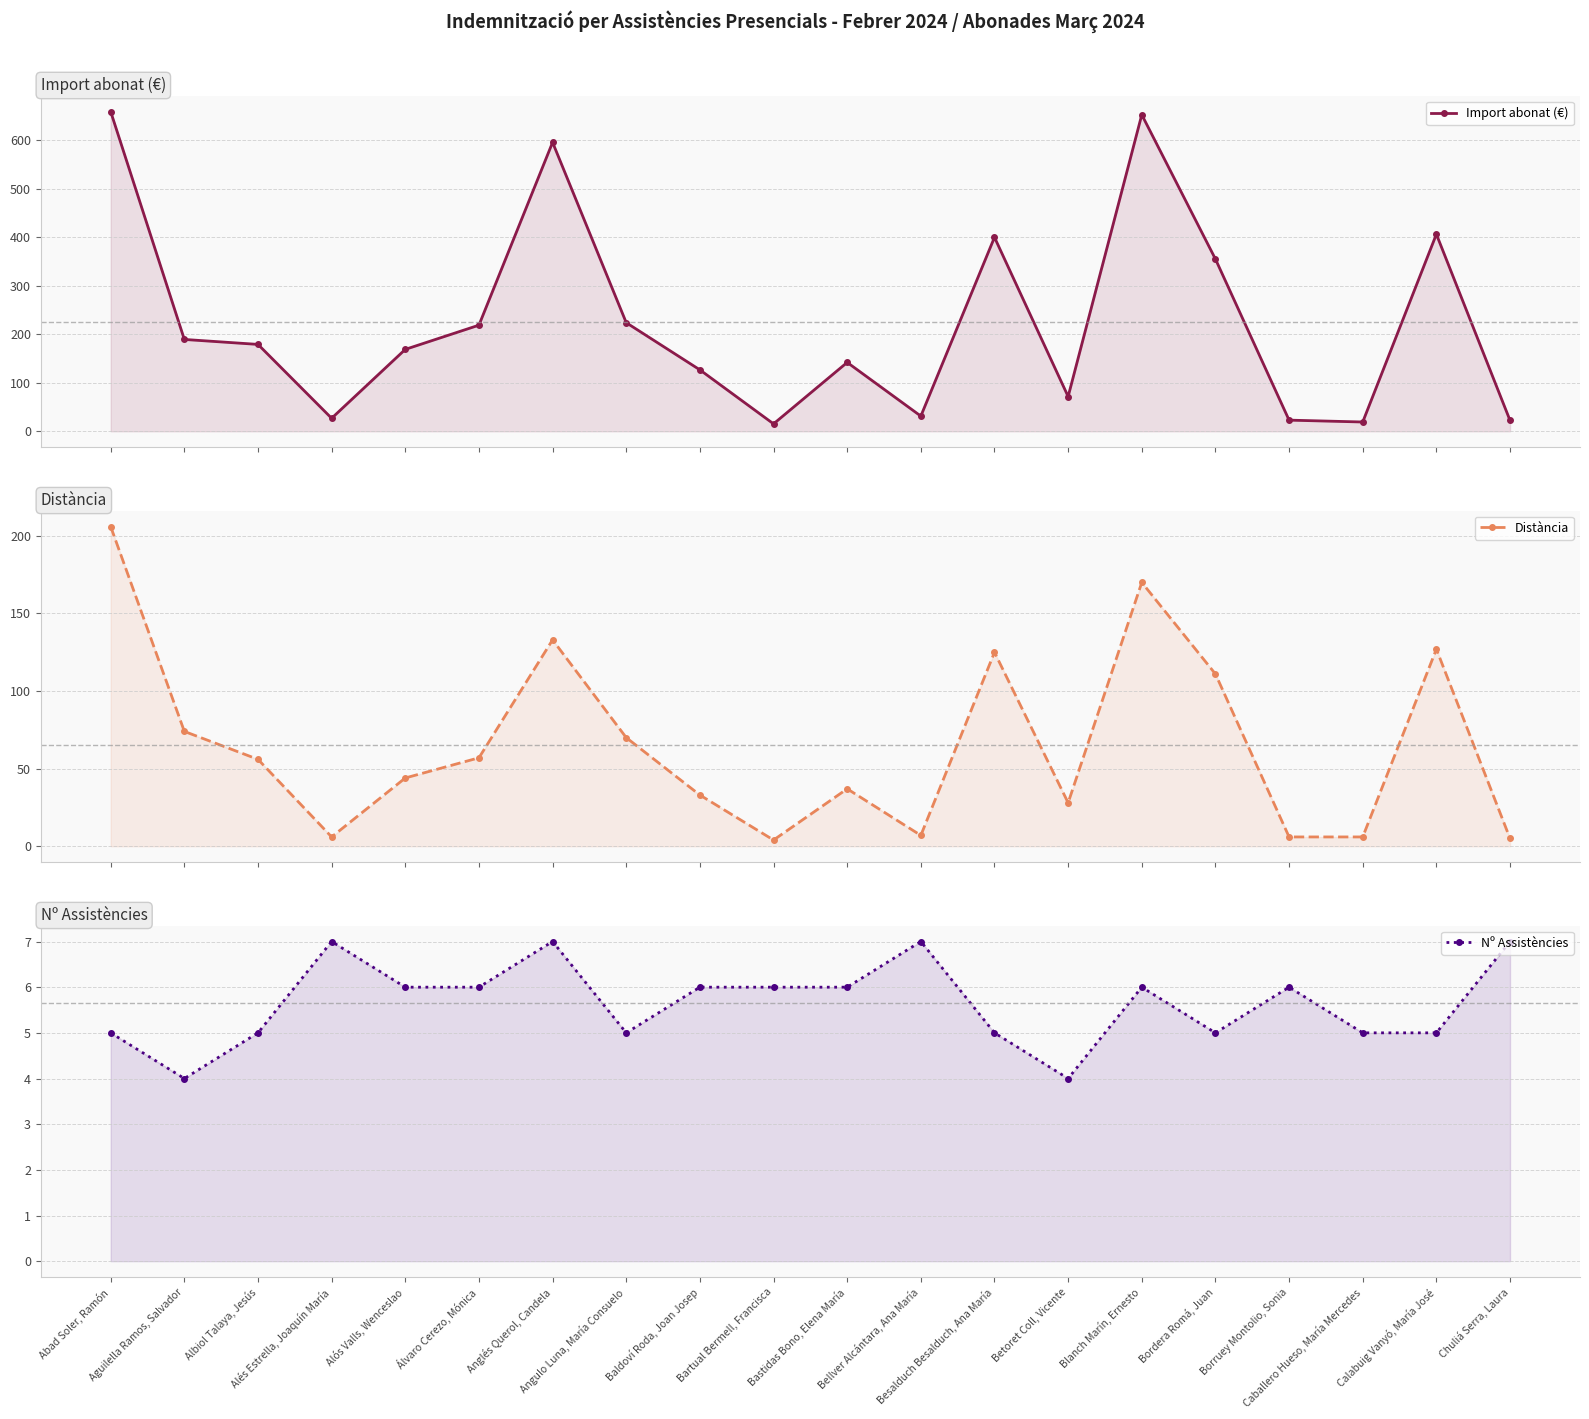

Which series changed the most between Calabuig Vanyó, María José and Chuliá Serra, Laura?

Import abonat (€)